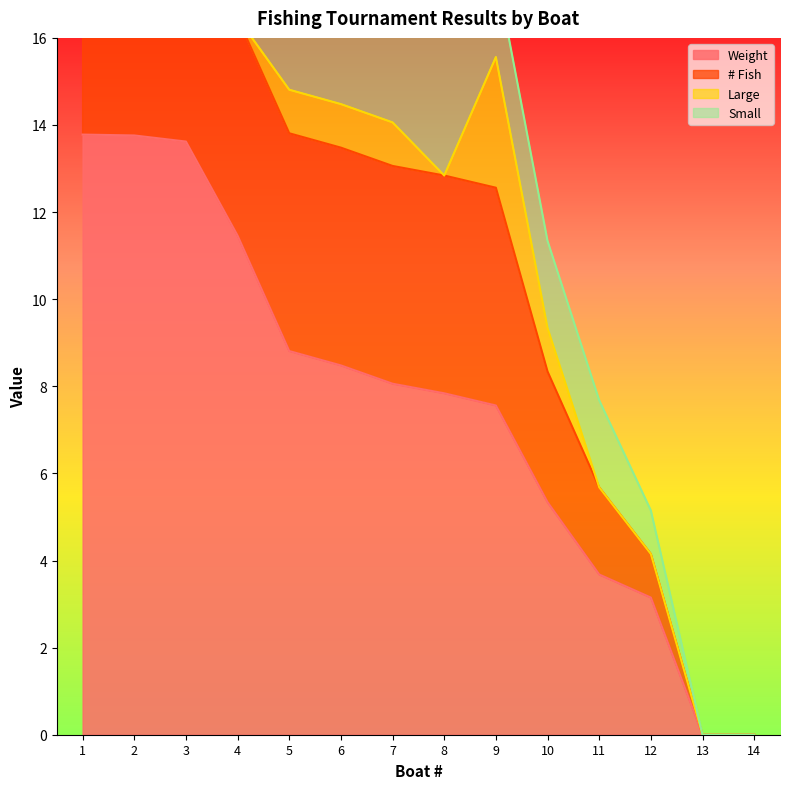

What is the sum of all Small values?

44.0